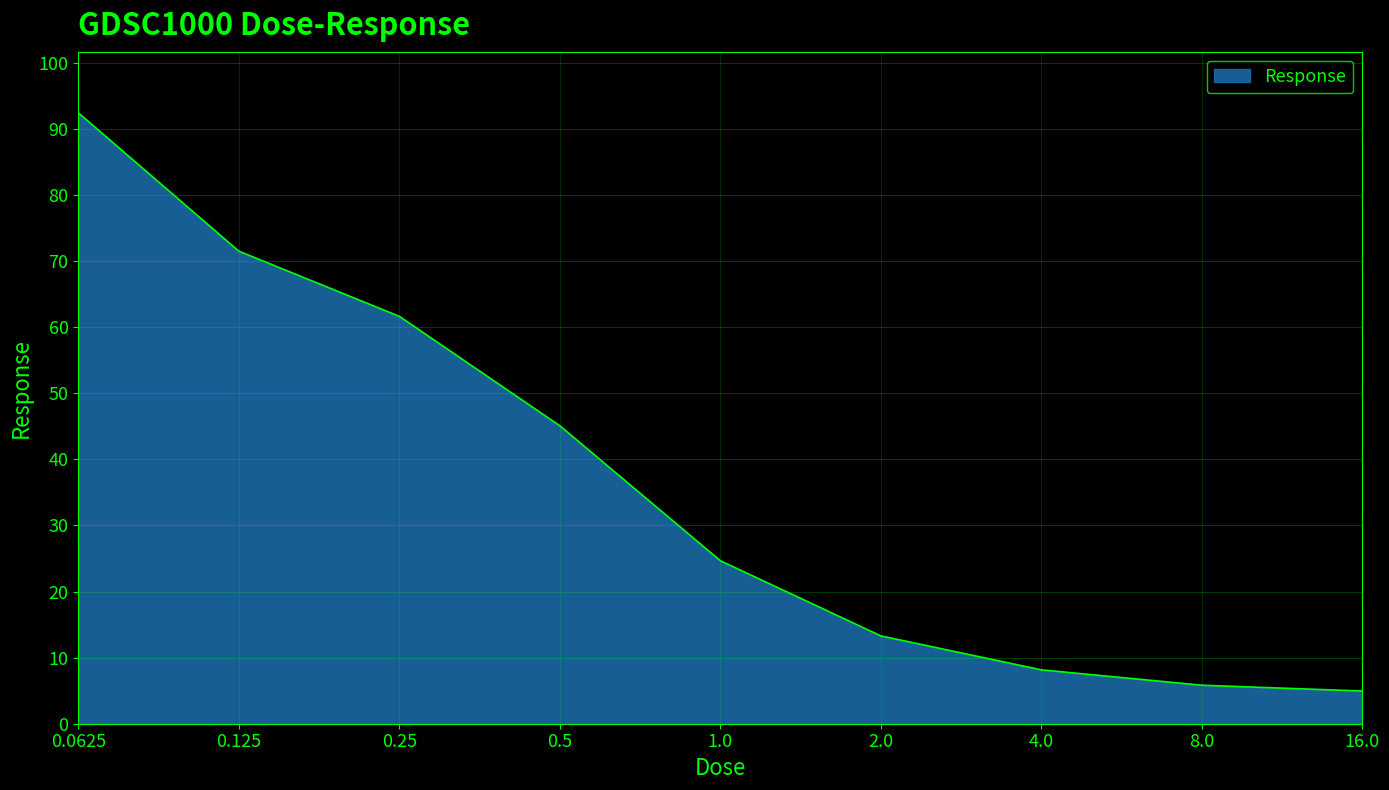

What is the difference between the maximum and minimum values?

87.5